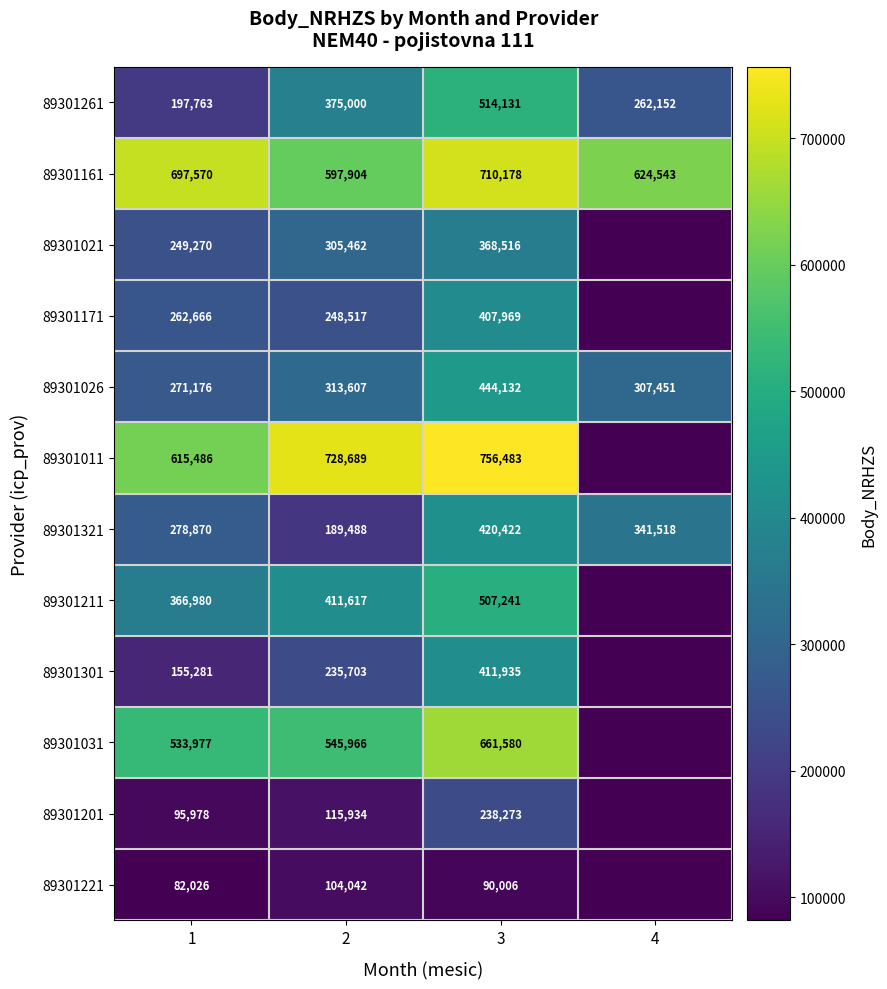

What is the total value across all series at 4?

1535664